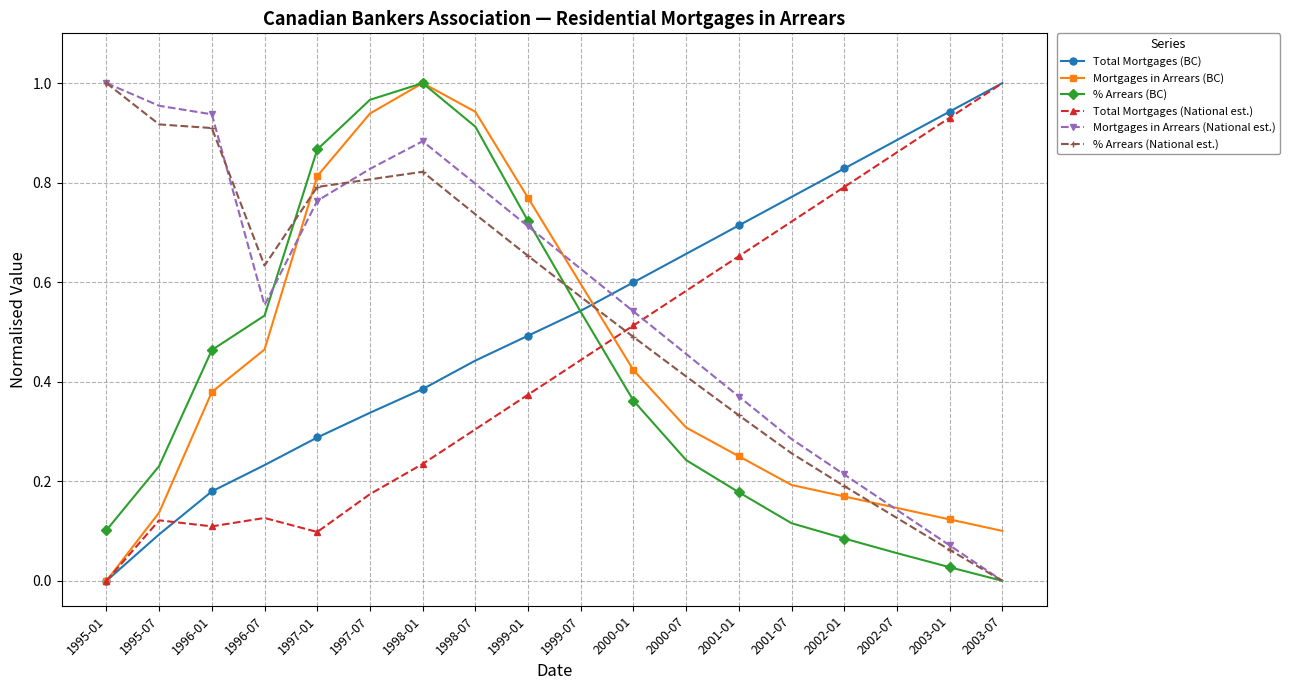

How many intersections are there between % Arrears (National est.) and Total Mortgages (BC)?

1